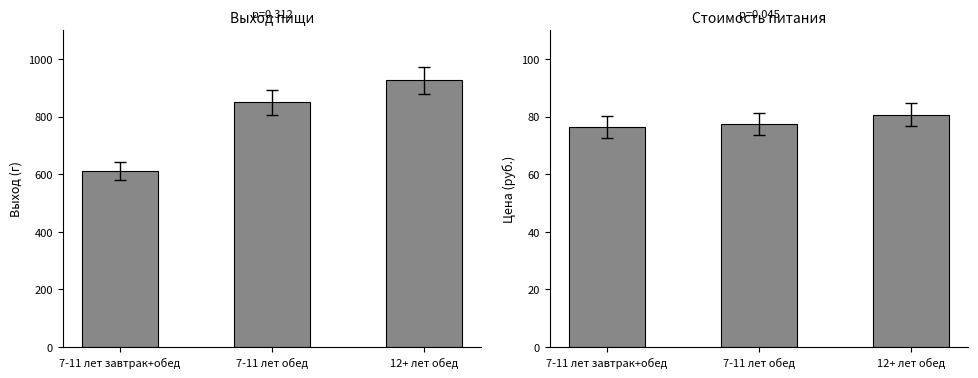

What is the maximum value shown in the chart?

925.0